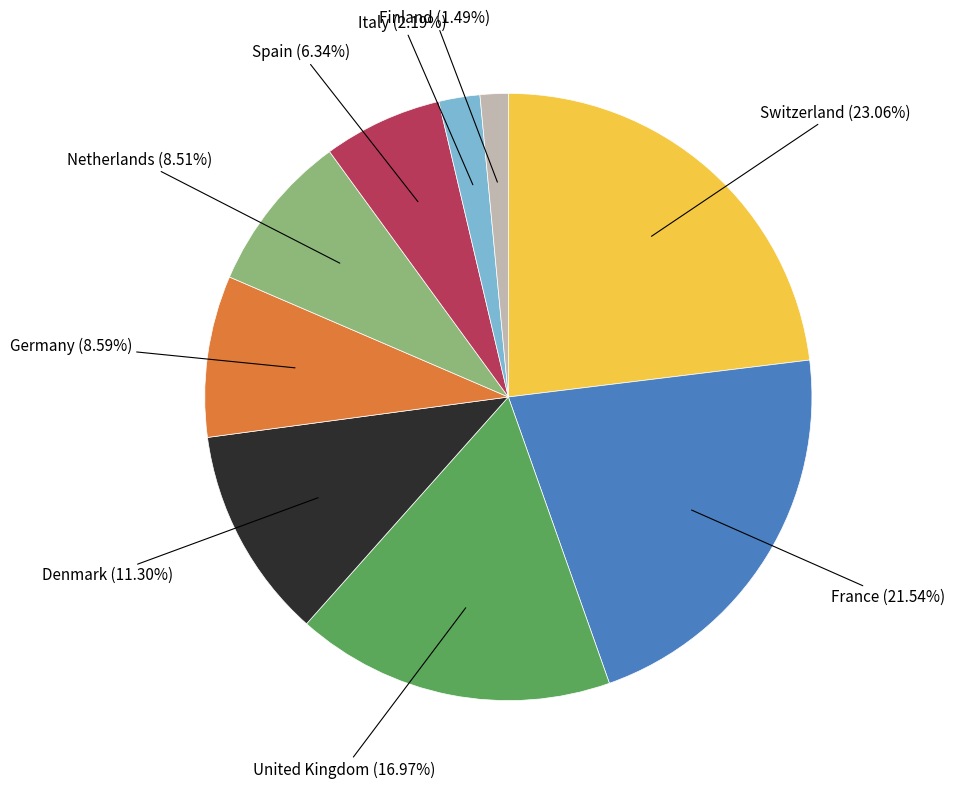

Is there a majority slice in this chart?

No